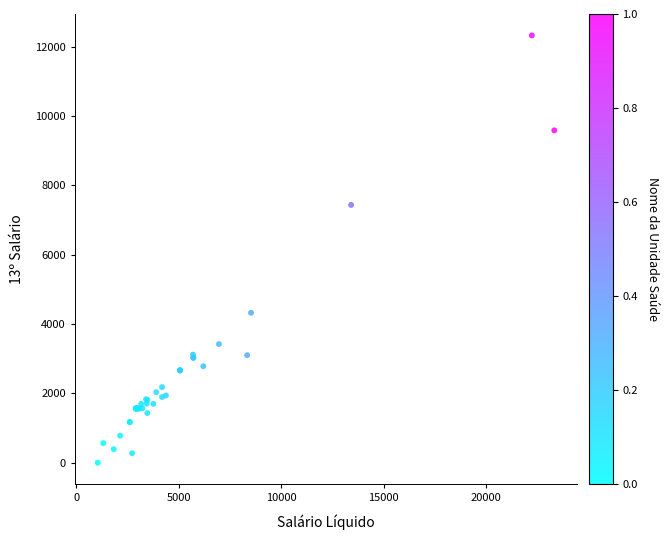

What Y value in the scatter plot is closest to 6163?

7436.7